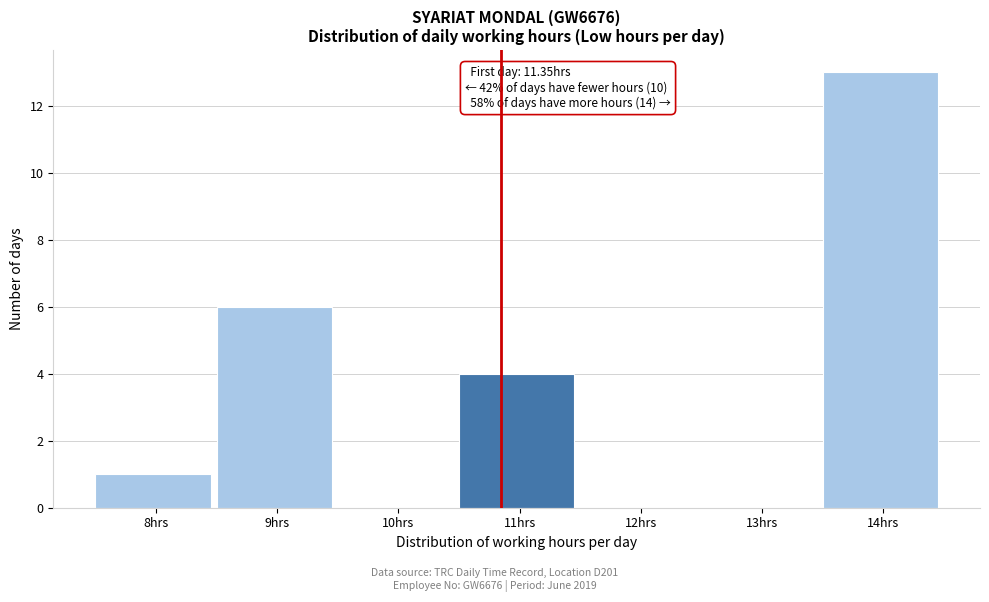

Reading right to left, transcribe all the data shown in this chart.

14hrs=13	13hrs=0	12hrs=0	11hrs=4	10hrs=0	9hrs=6	8hrs=1